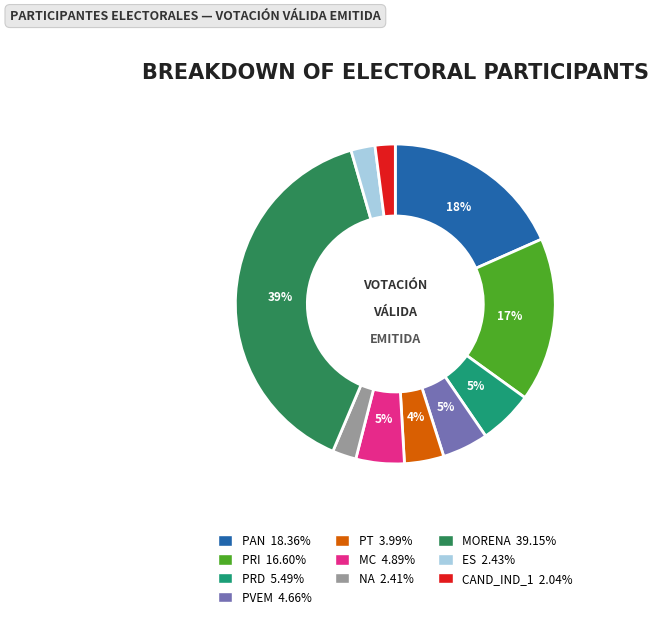

Between NA and PRI, which is larger?

PRI